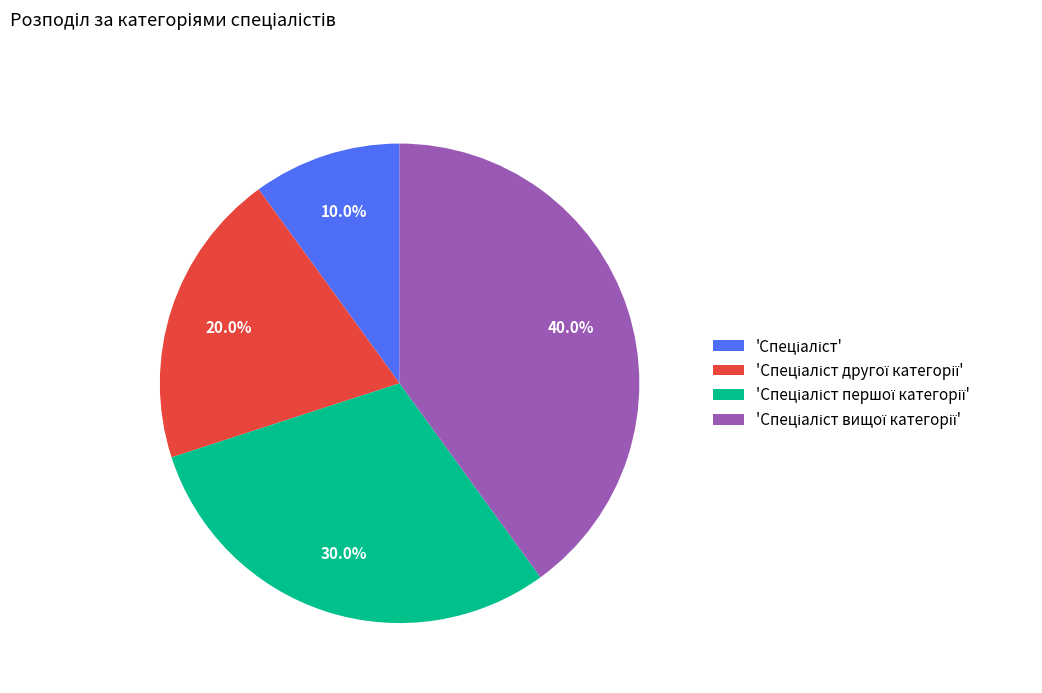

Is there a majority slice in this chart?

No